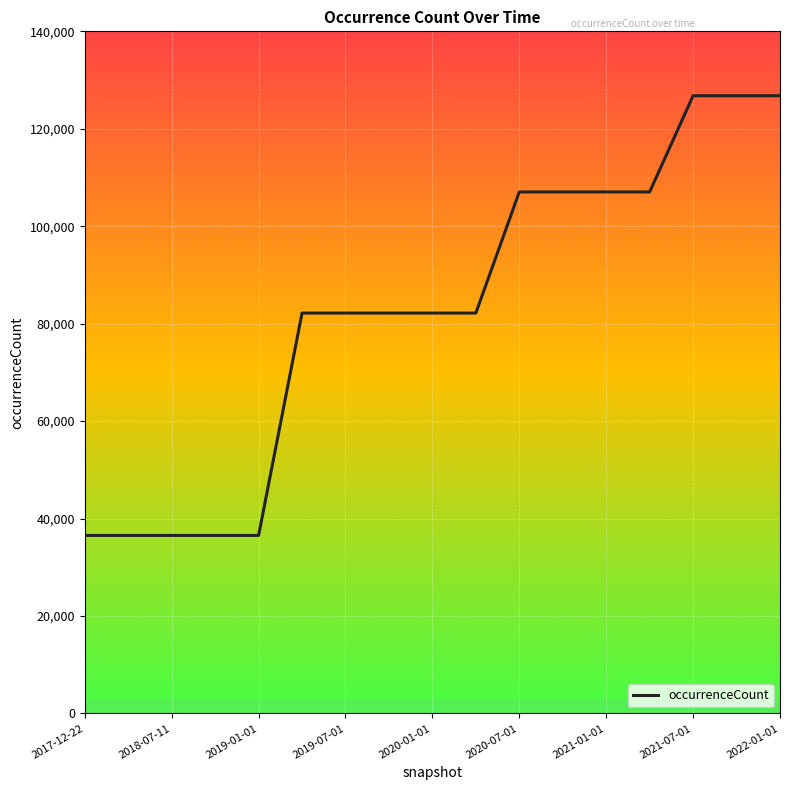

Does the chart have visible grid lines?

Yes